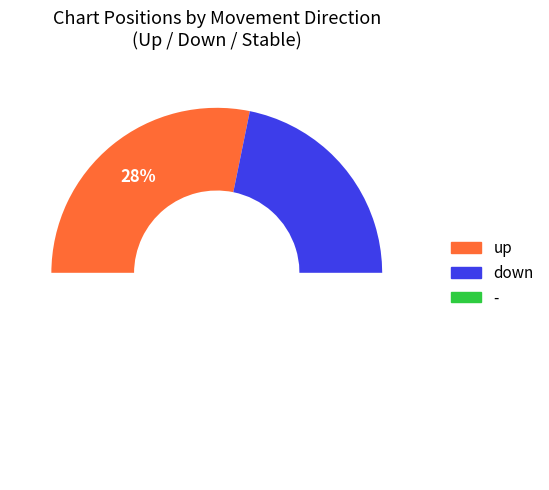

Is there a majority slice in this chart?

No